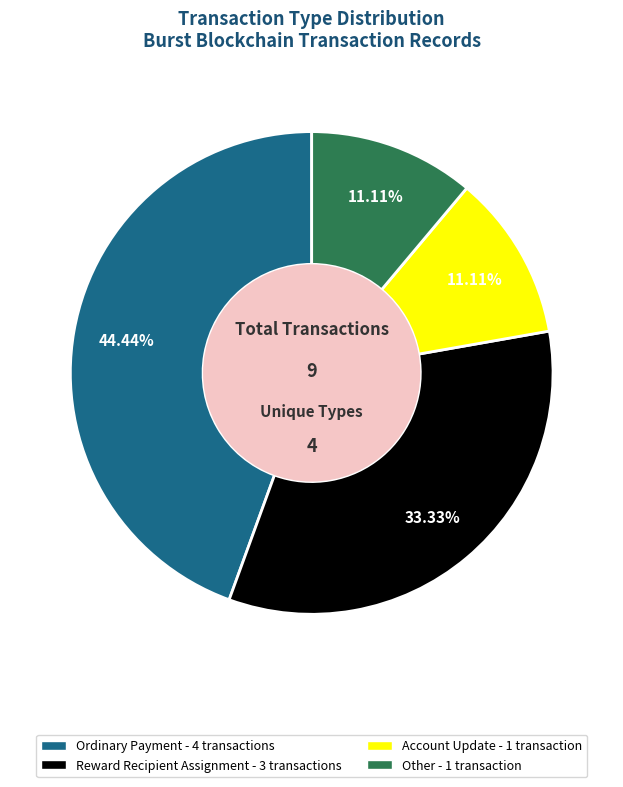

What percentage do Other and Account Update together represent?

22.2%